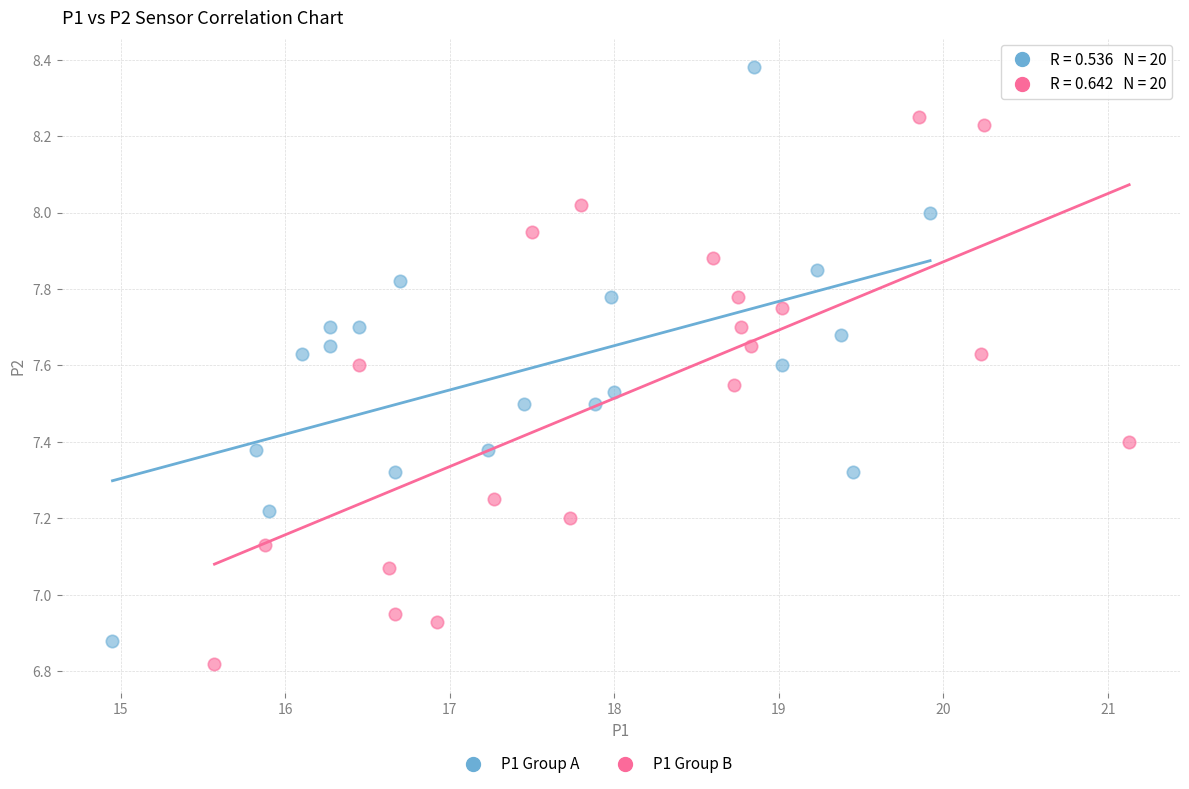

Which series has the largest Y range (max minus min)?

P1 Group A